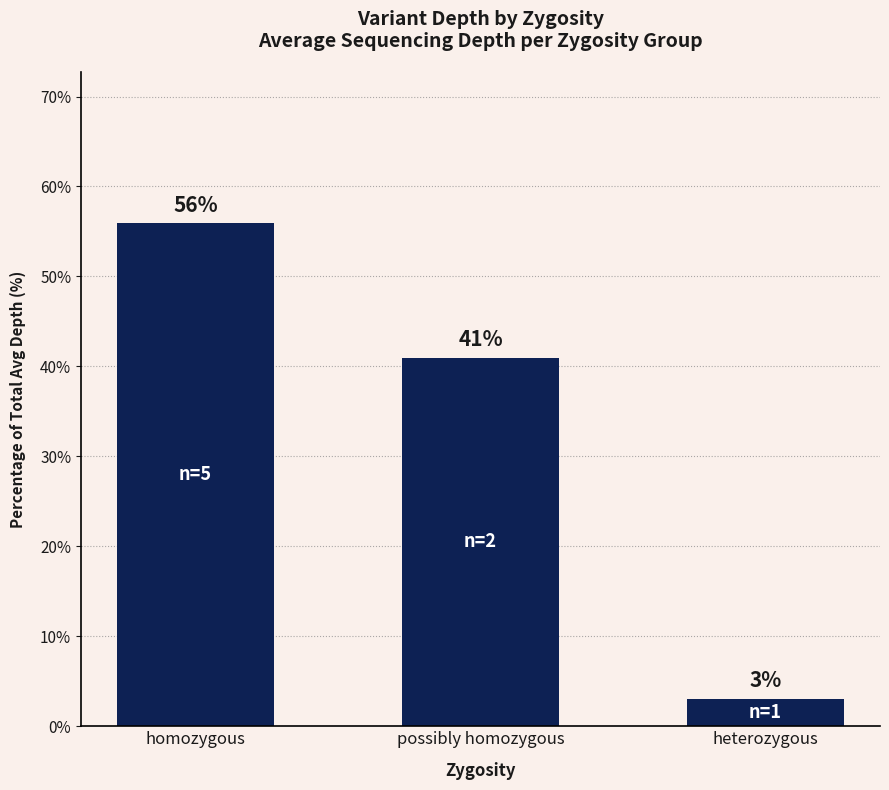

What position from the left is possibly homozygous?

2